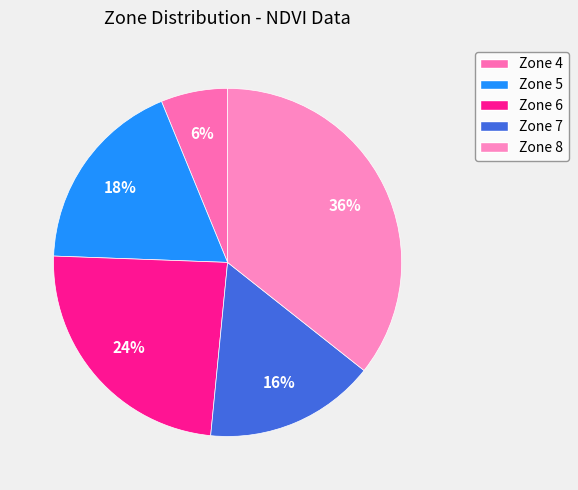

How many segments does this pie chart have?

5